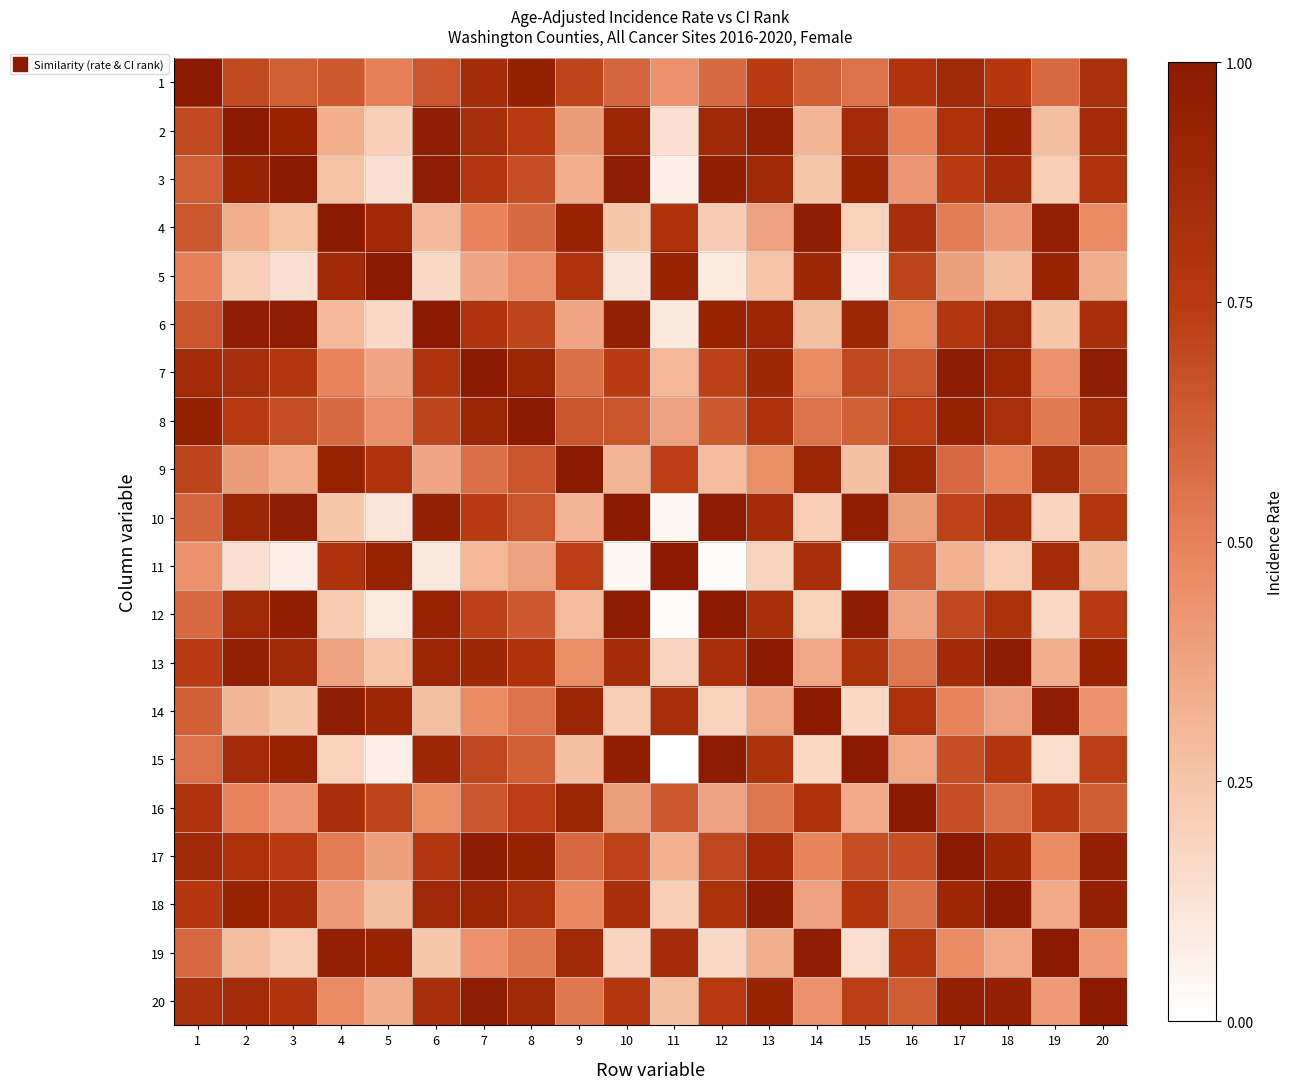

Which label corresponds to the largest value in the chart?

1